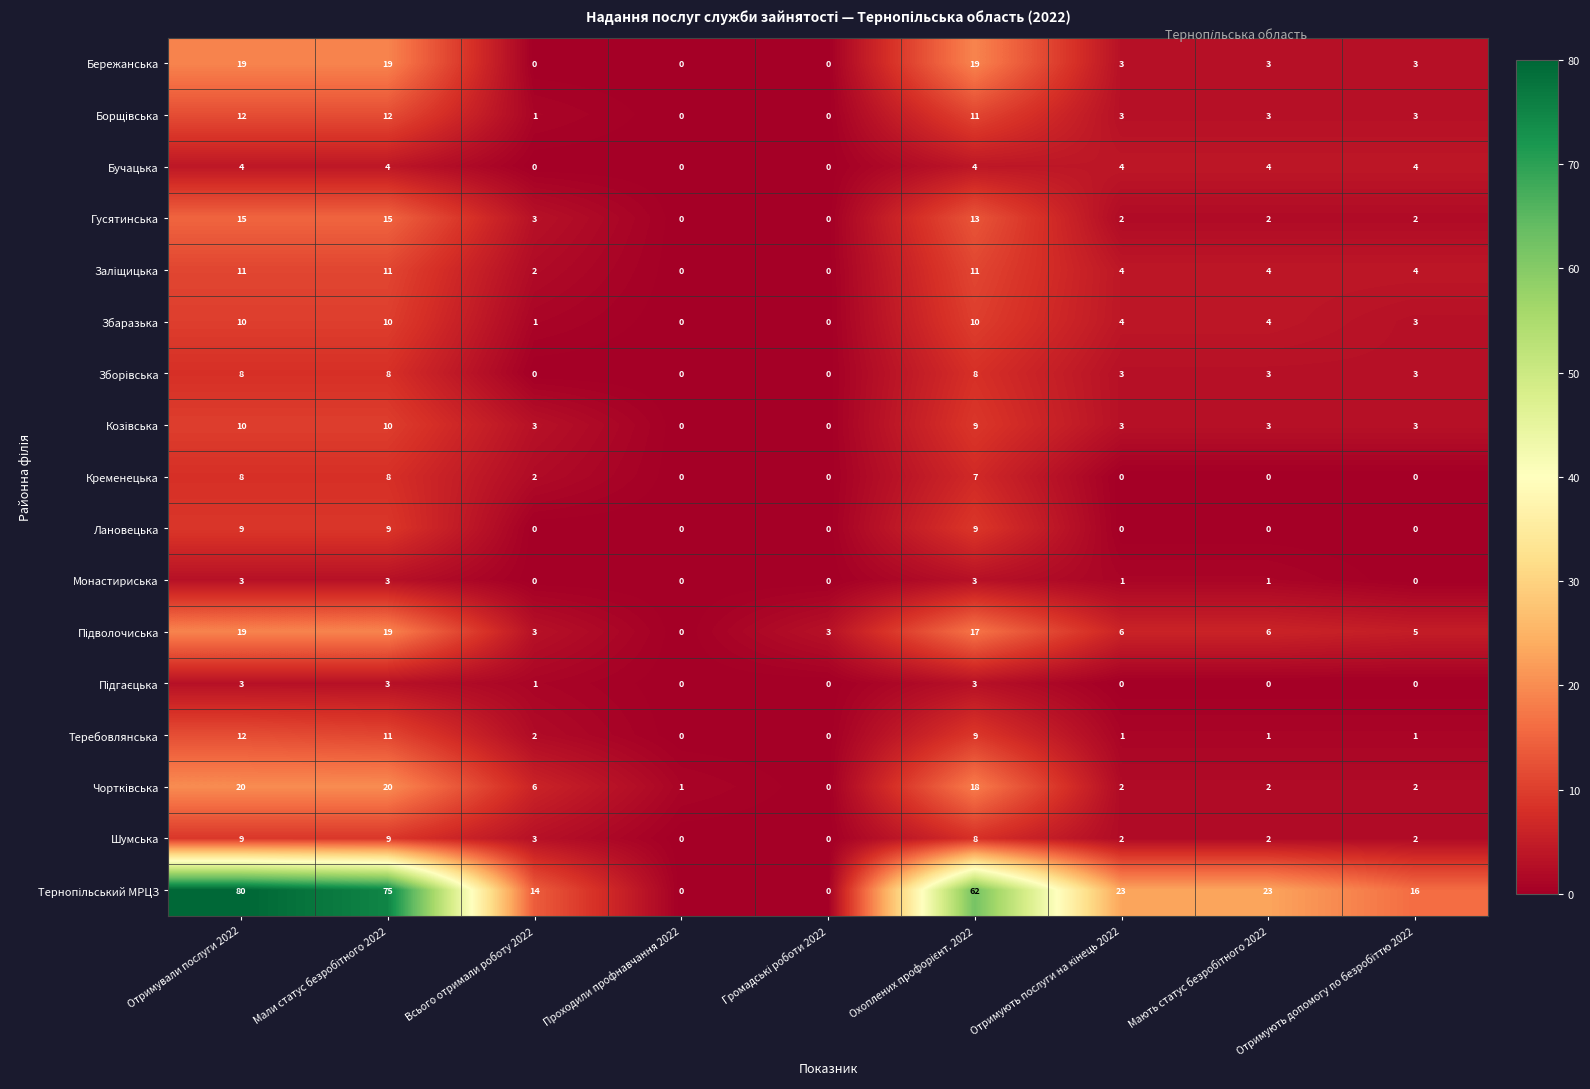

Is it true that Гусятинська equals 3 at Всього отримали роботу 2022?

True